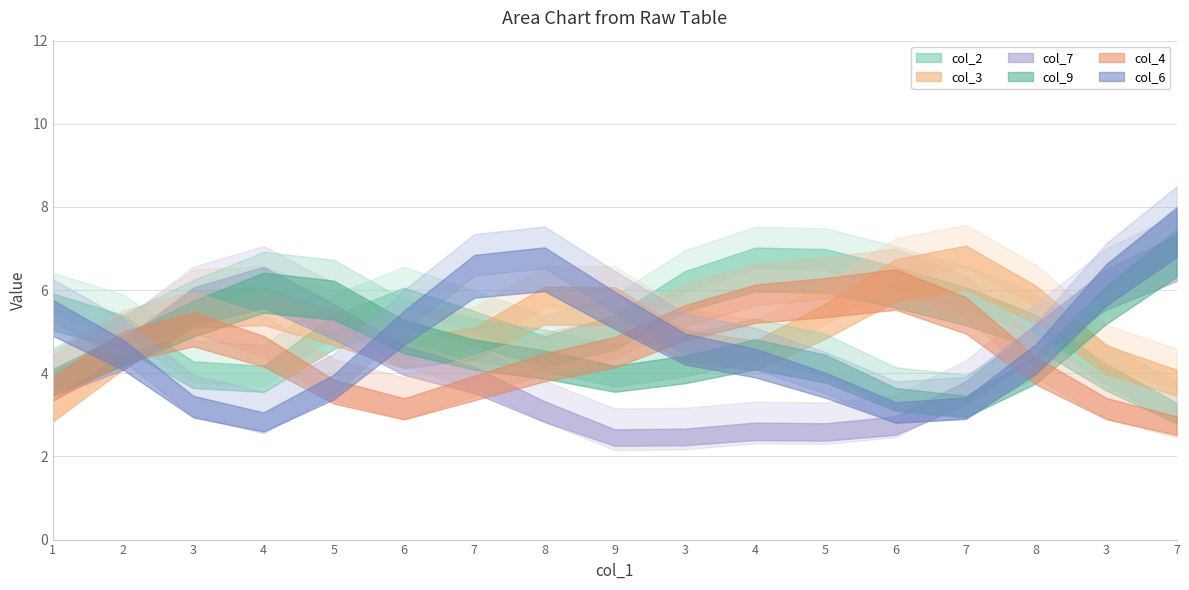

True or false: col_6 has a value of 4 at 5.

True